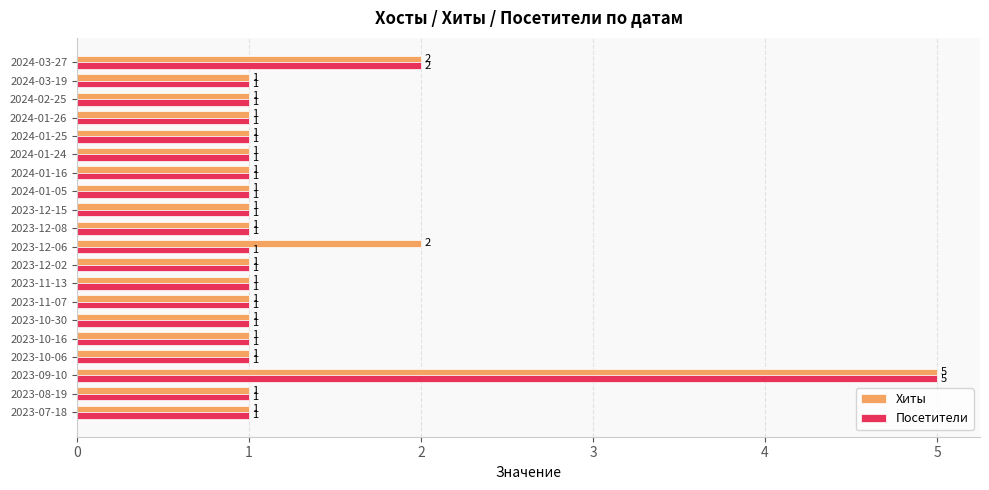

Count the Посетители values in the range 1 to 2.

19